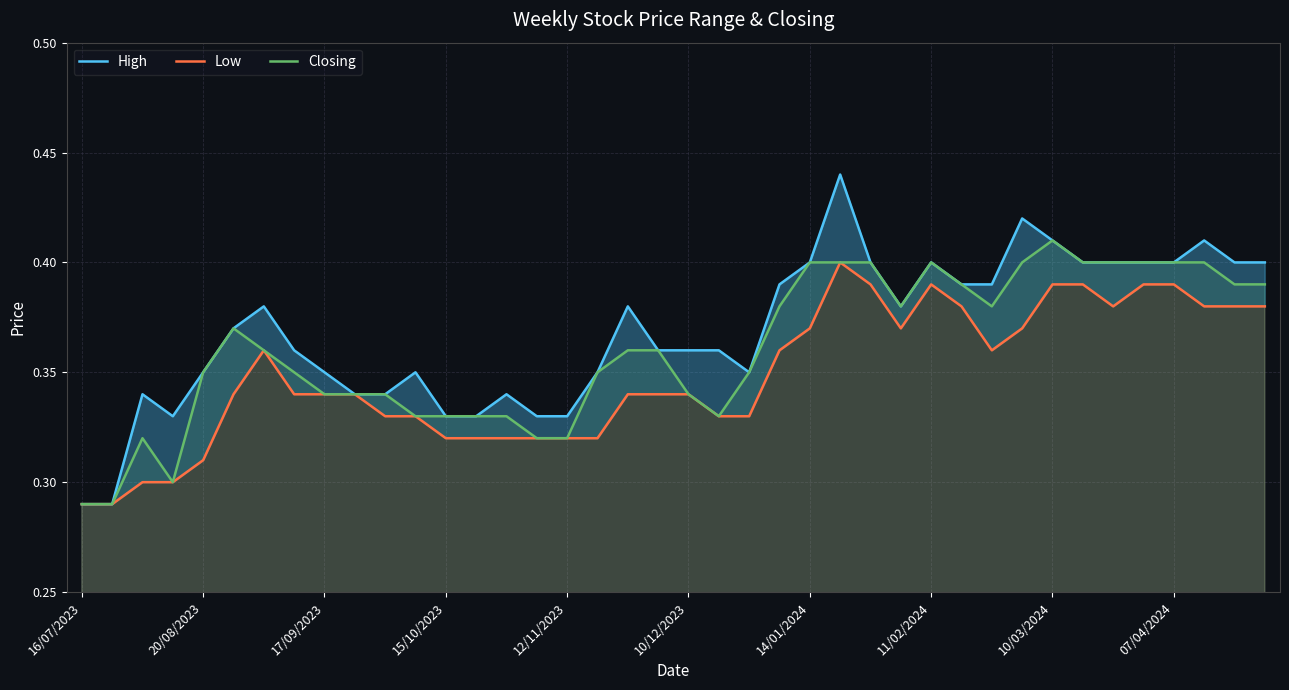

What is the sum of the Closing values at 36 and 14/01/2024?

0.8